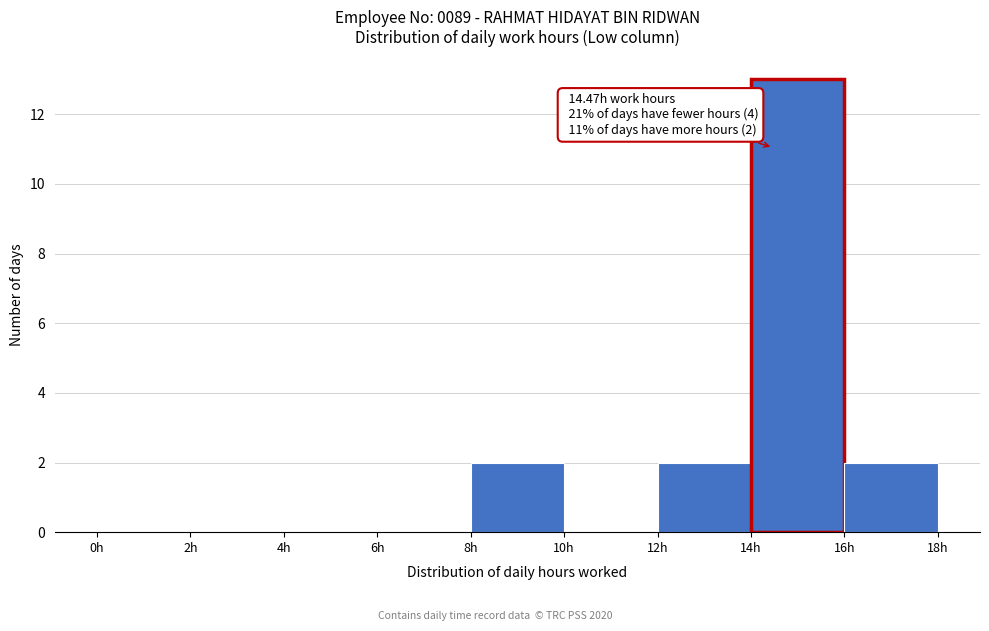

Which range on the x-axis has the tallest bar?

14 to 16